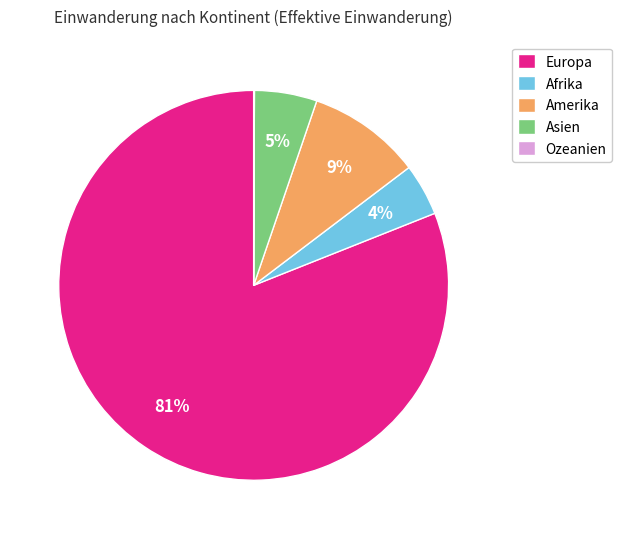

To the nearest percent, what is the average slice percentage?

20%